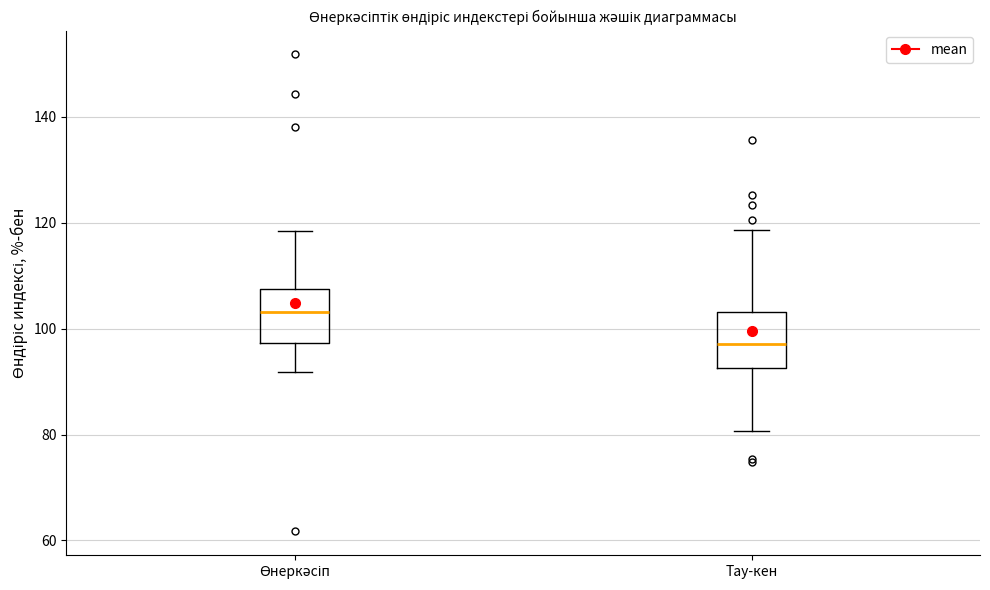

Reading left to right, transcribe this box plot: for each box, give where its median line is, the range the box spans, and where its two whiskers end, as read against the y-axis. The values are not printed on the chart, so give them approximately, as read against the axis.

Өнеркәсіп: median 104, box 98 to 108, whiskers 92 to 118
Тау-кен: median 98, box 92 to 104, whiskers 80 to 118